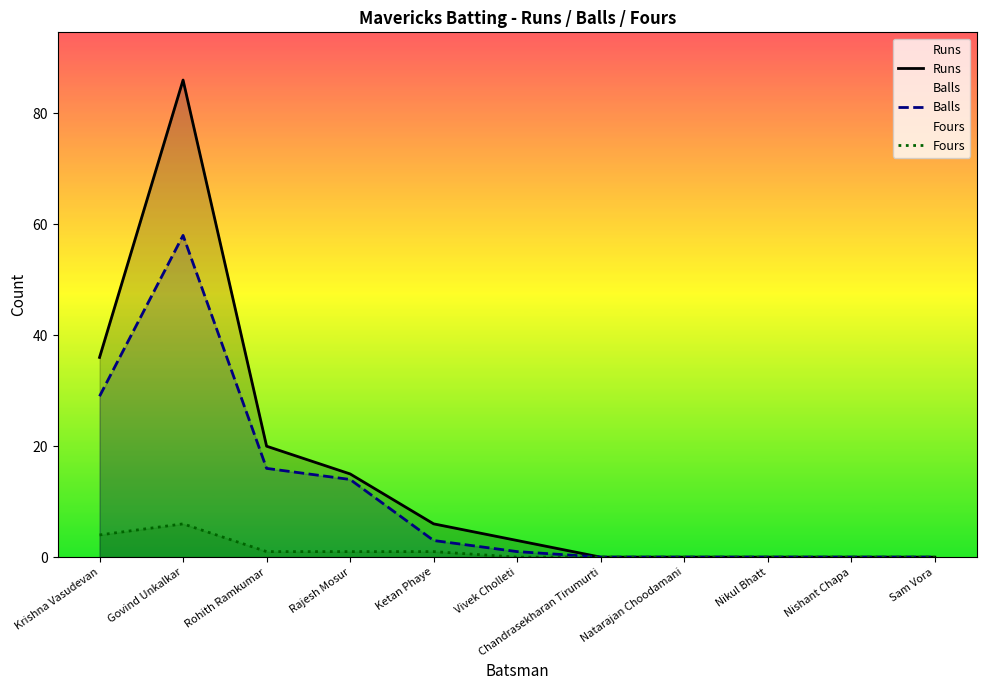

What is the label of the 10th point from the right?

Govind Unkalkar